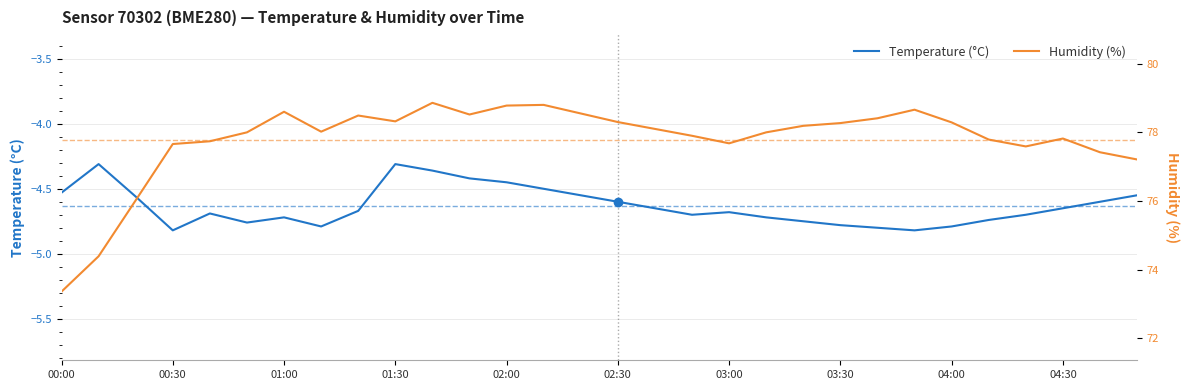

The Temperature (°C) series shows -5.9 at 02:00. True or false?

False